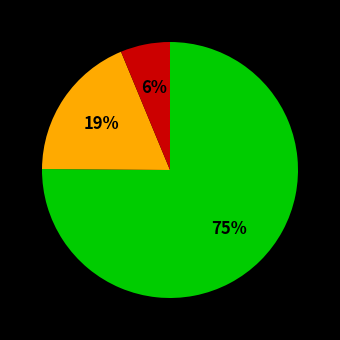

To the nearest percent, what is the average slice percentage?

33%